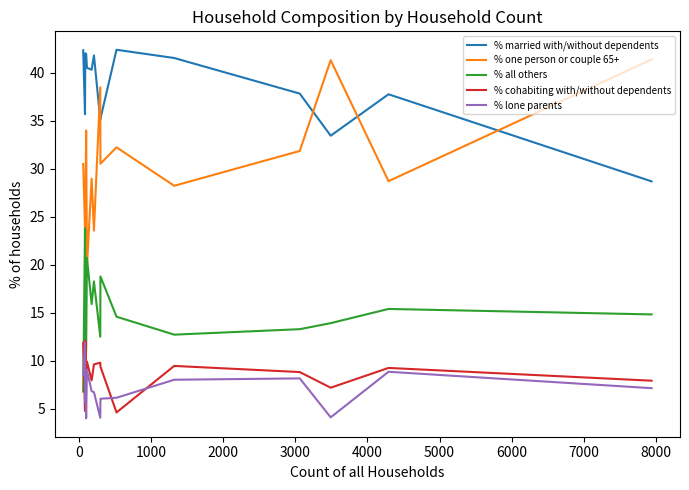

What is the smallest value displayed?

4.0